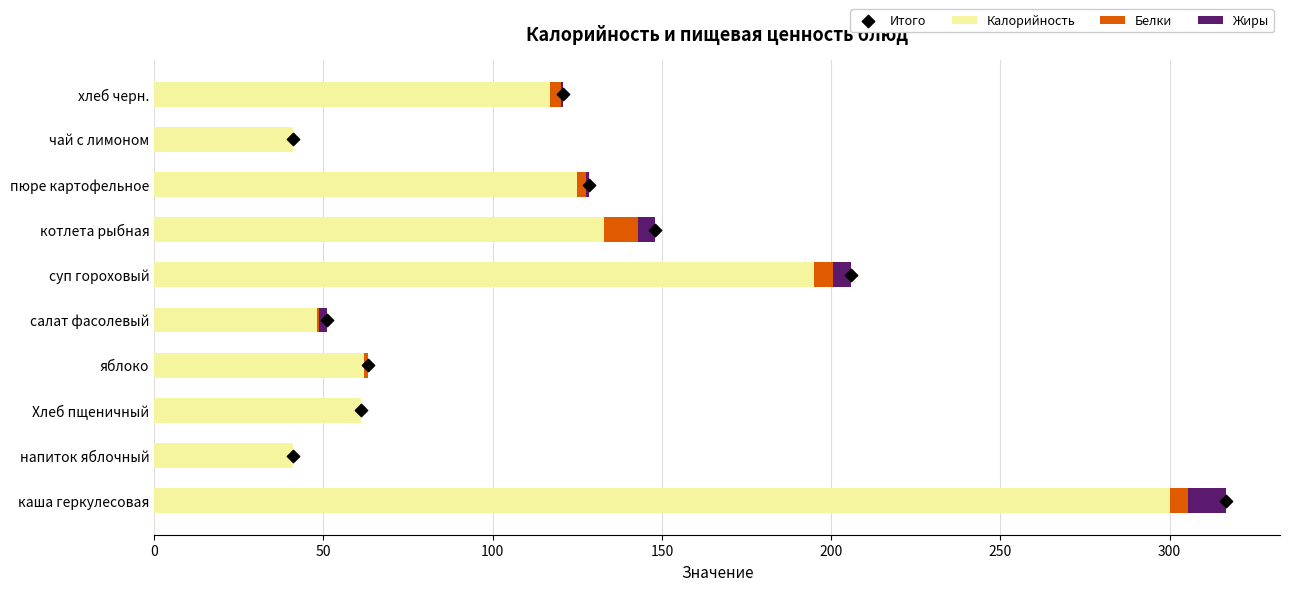

Which series has the widest spread of Y values?

Калорийность